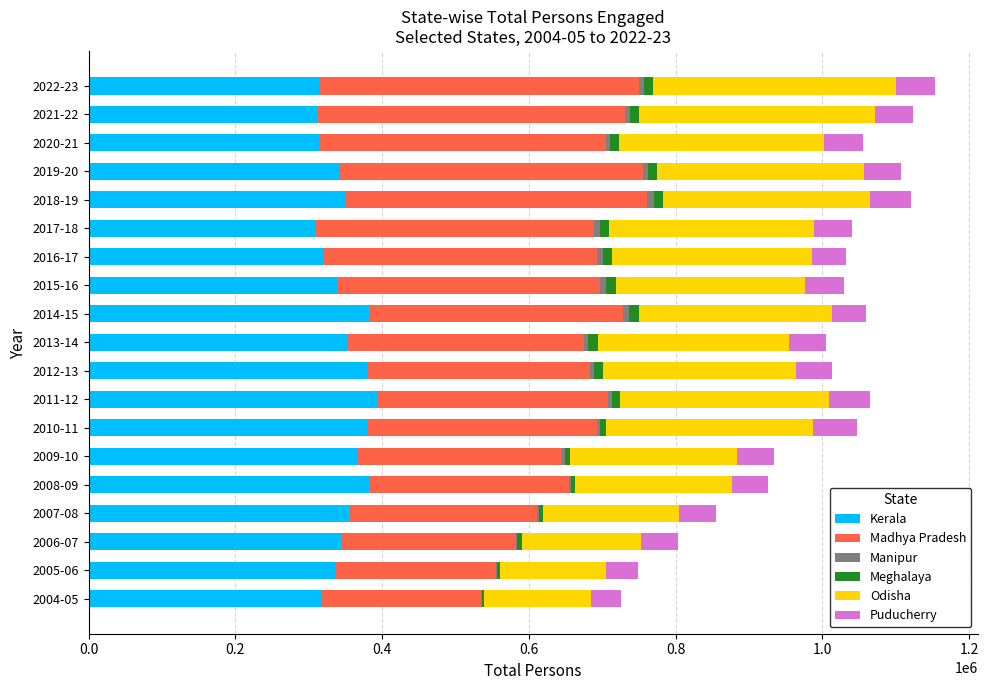

How many series are shown in this chart?

6